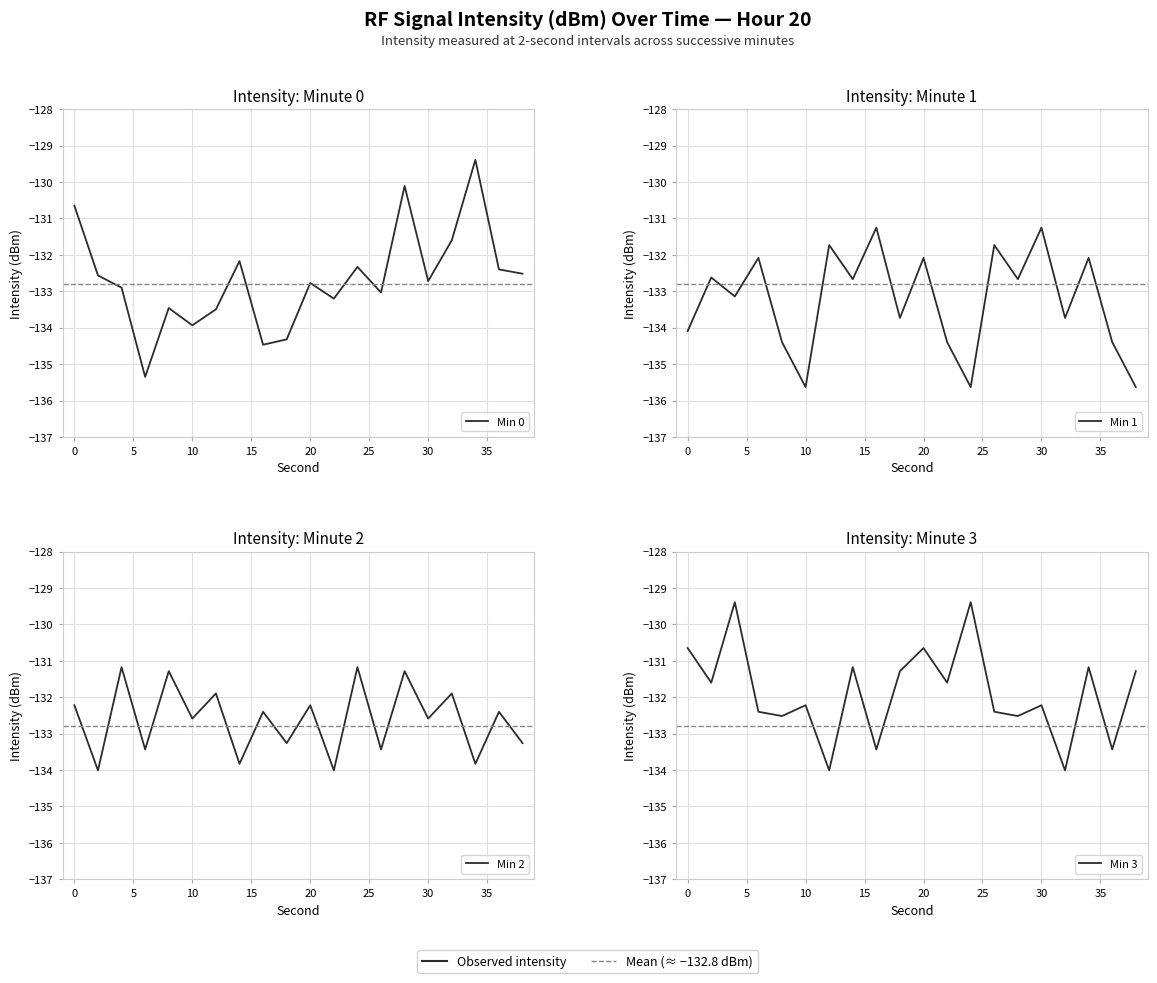

At 5, list the series in order from smallest to largest.

Min 1, Min 0, Min 2, Min 3